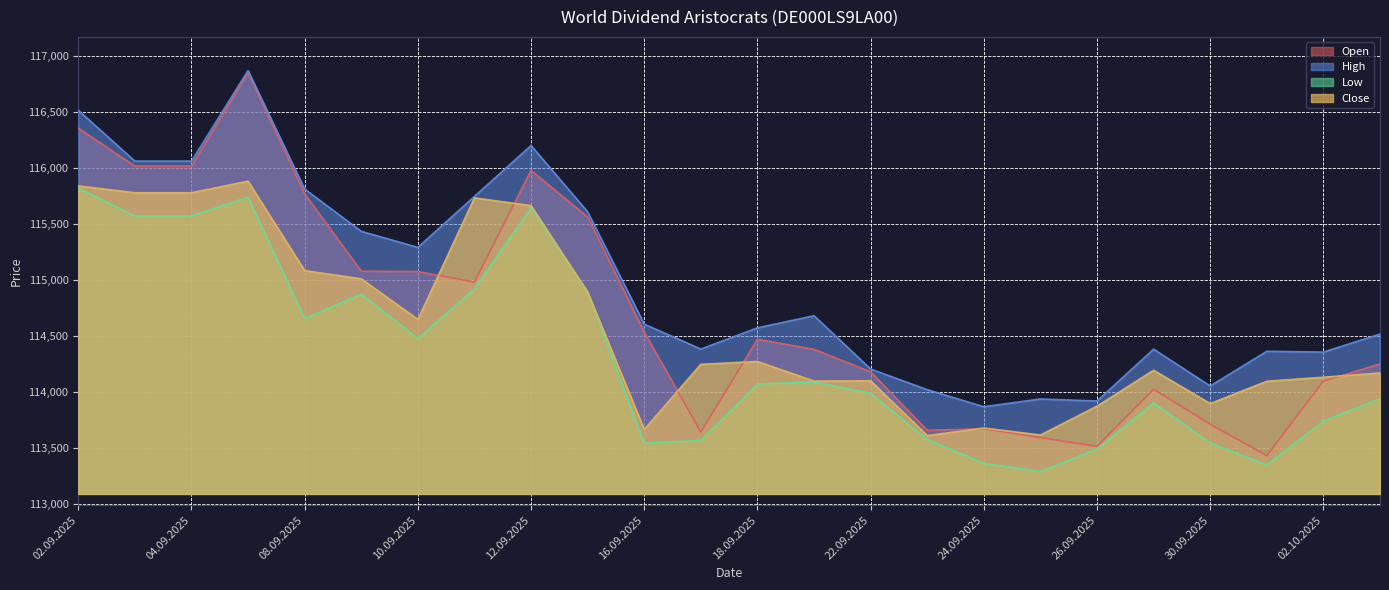

In Open, how many points are lower than both neighbors (excluding endpoints)?

5